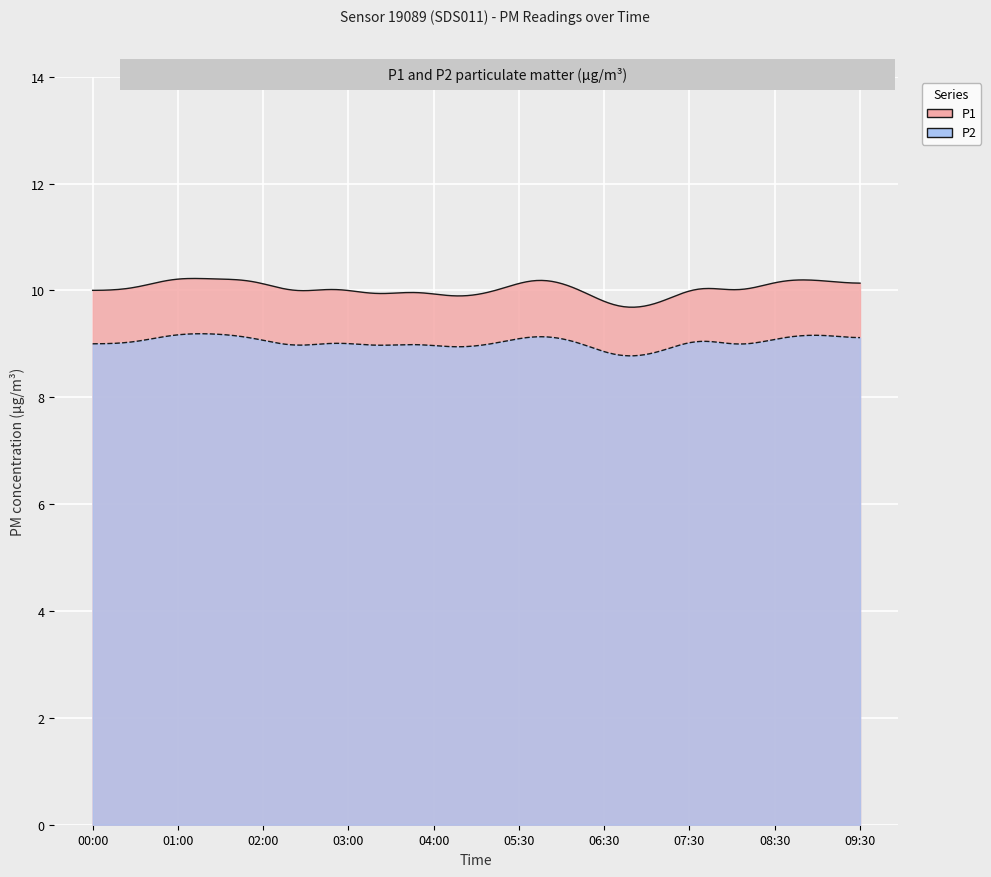

The value of P1 at 08:00 is 14.7. True or false?

False